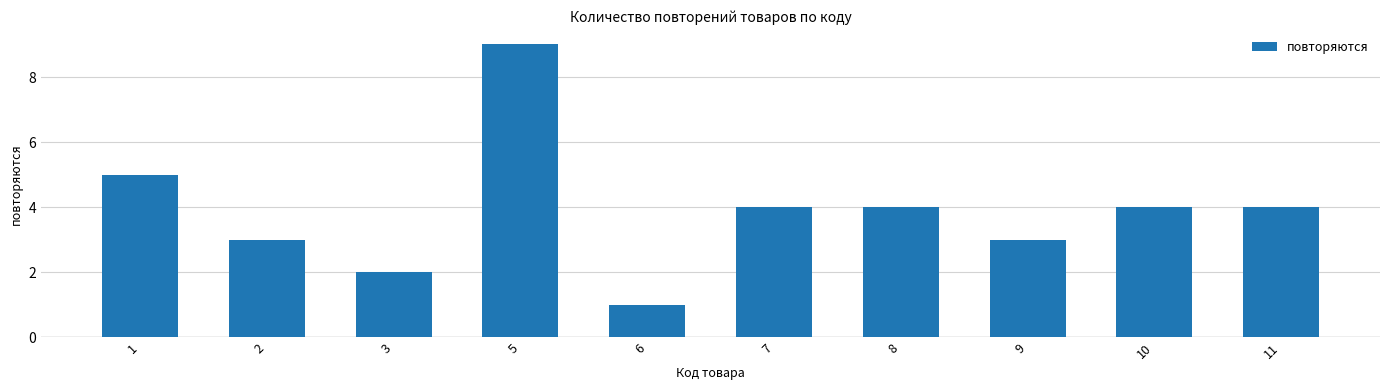

What is the value of the 8th bar from the left?

3